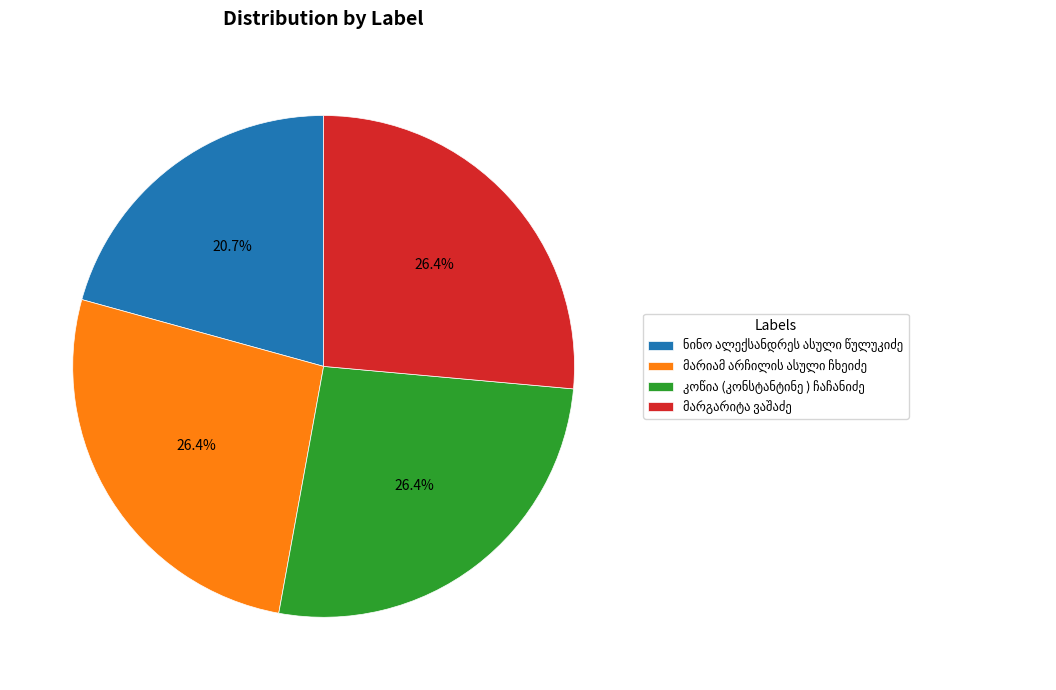

To the nearest percent, what is the difference between the largest and smallest slice percentages?

6%